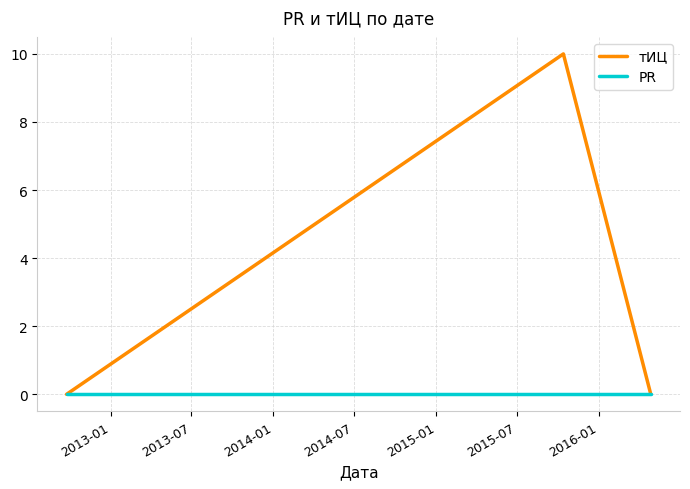

Which series has the widest spread of values?

тИЦ